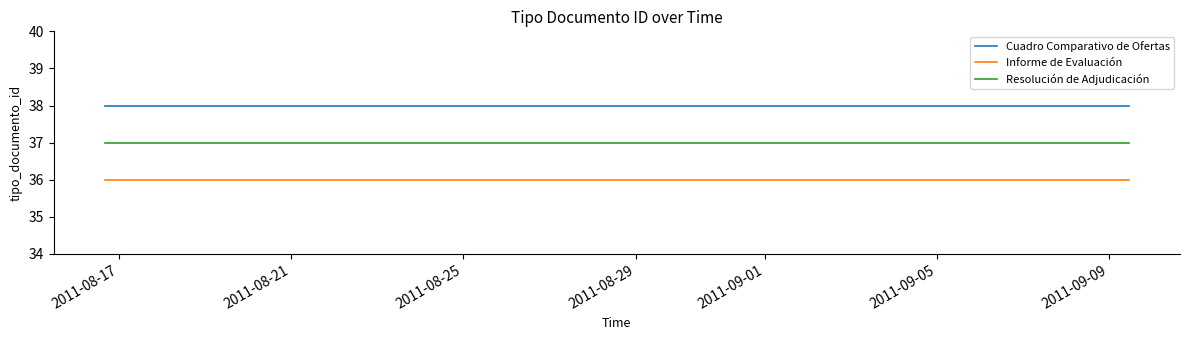

What are all the series names shown in the legend?

Cuadro Comparativo de Ofertas, Informe de Evaluación, Resolución de Adjudicación